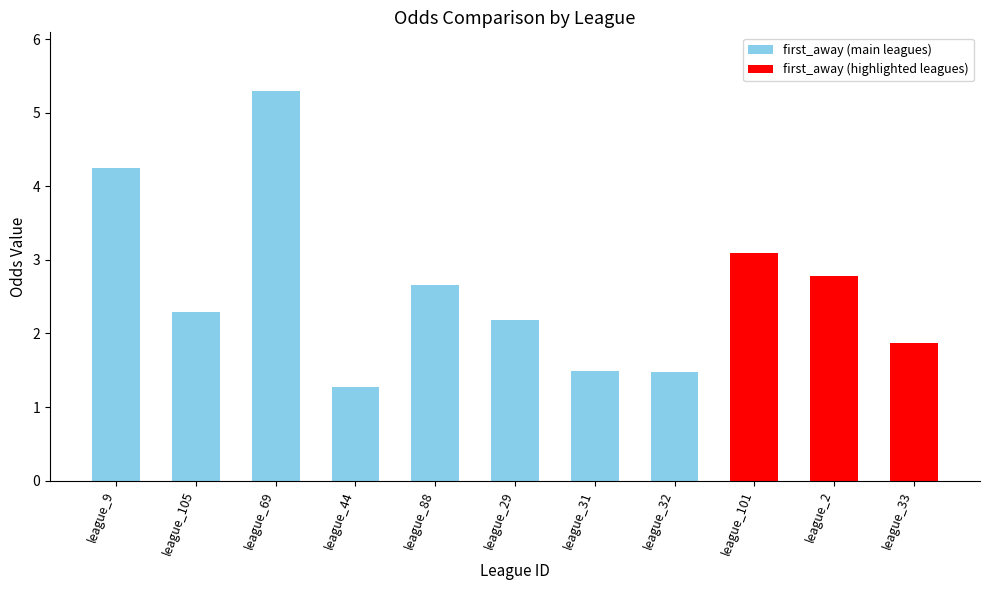

What is the difference between the maximum and minimum values?

4.0